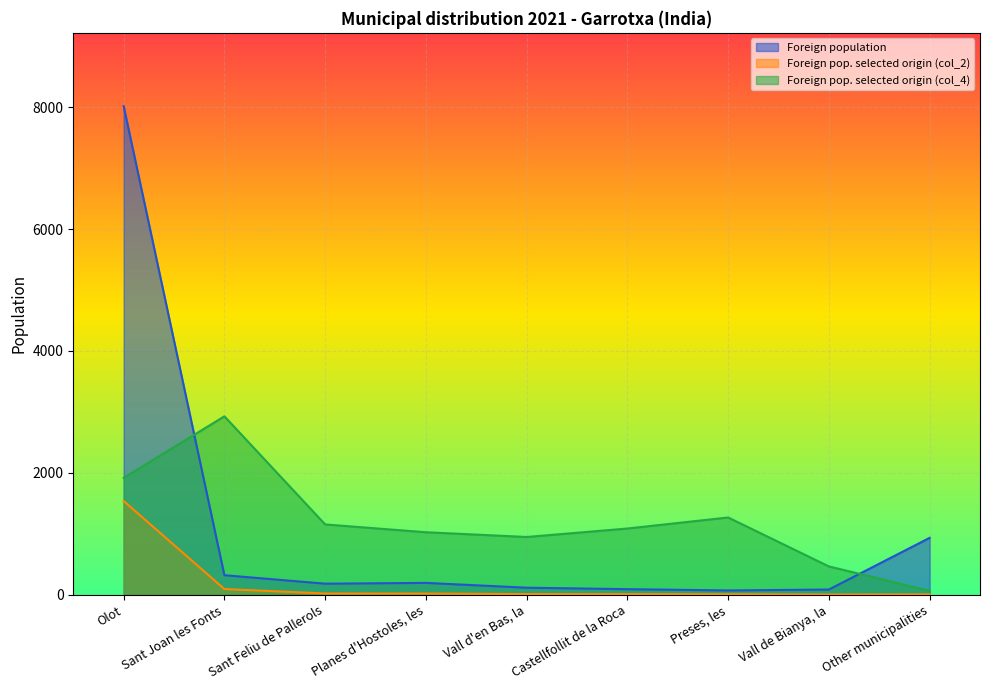

What are all the series names shown in the legend?

Foreign population, Foreign pop. selected origin (col_2), Foreign pop. selected origin (col_4)